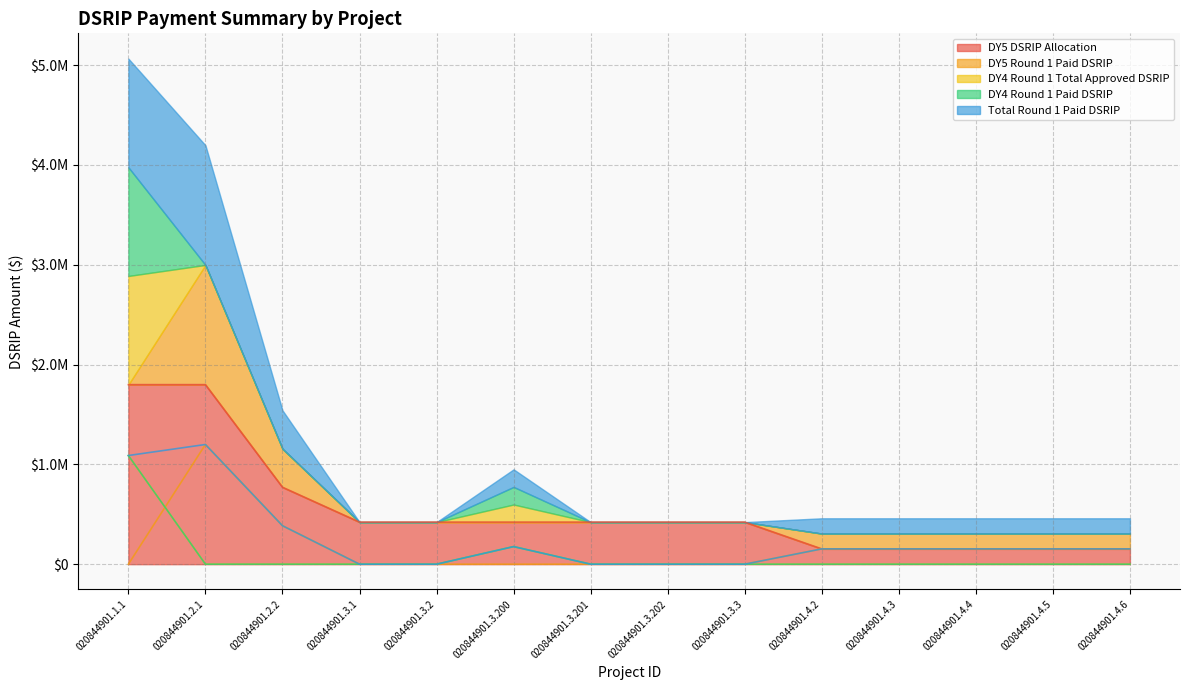

True or false: DY4 Round 1 Paid DSRIP and Total Round 1 Paid DSRIP intersect in this chart.

False